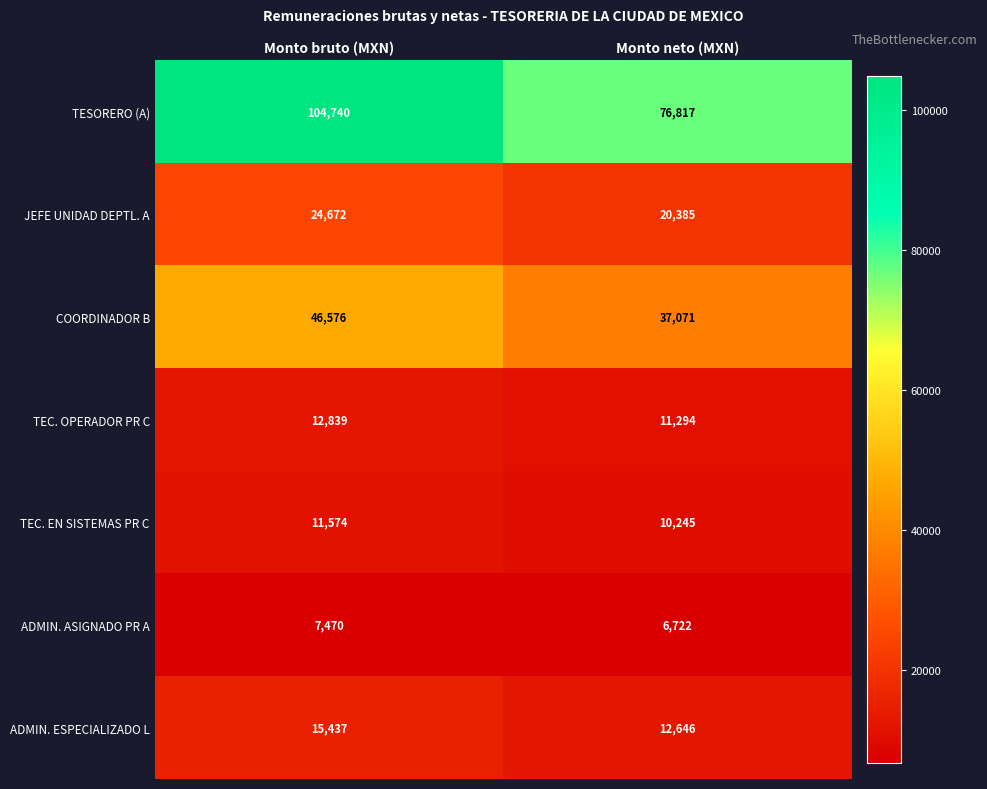

What is the minimum value shown in the chart?

6722